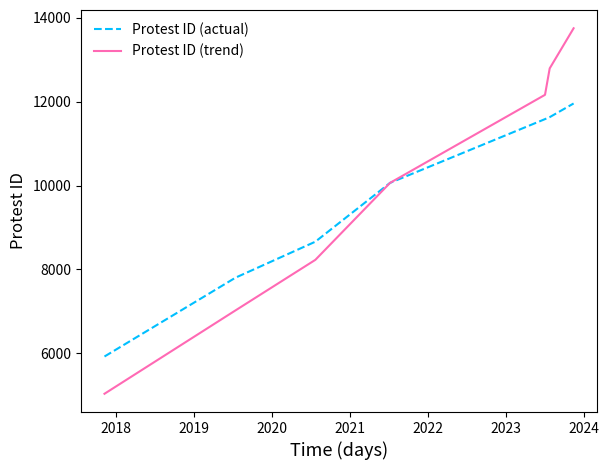

Which series has the widest spread of values?

Protest ID (trend)